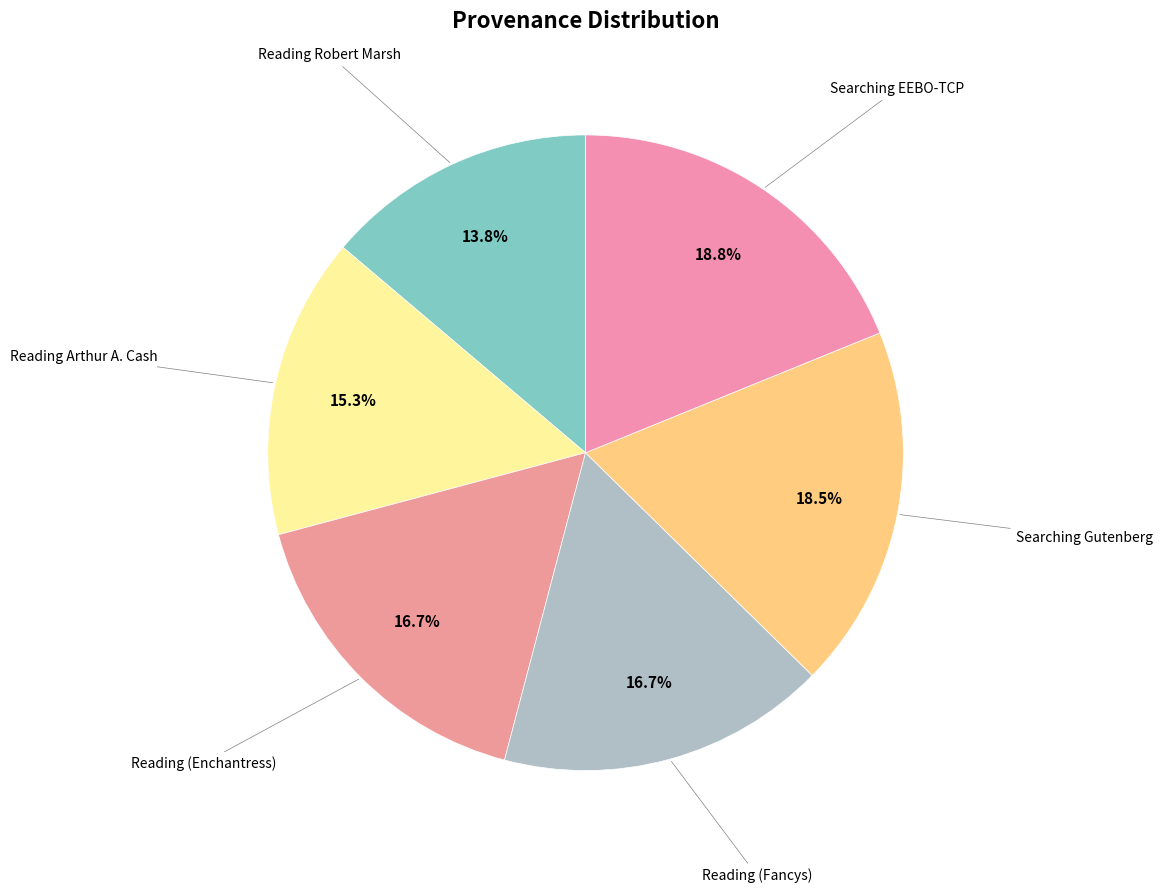

What portion of the pie excludes Reading (Fancys)?

83.3%